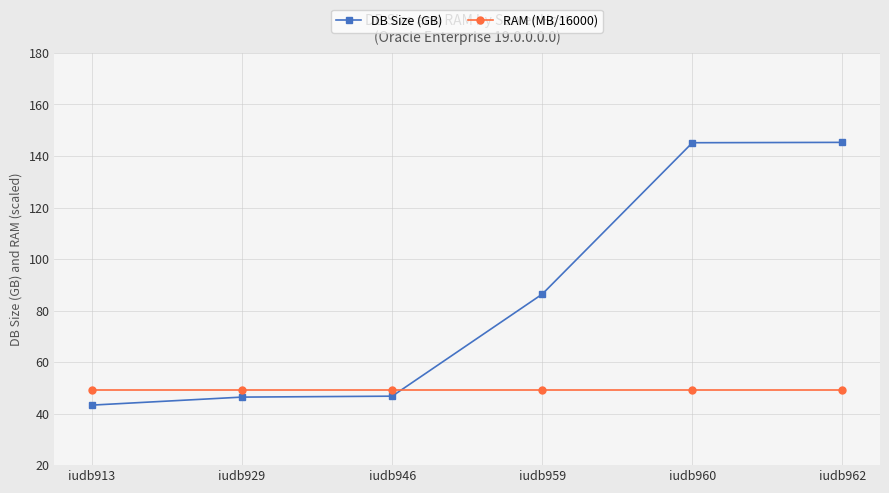

At how many categories does at least one series exceed 102?

2